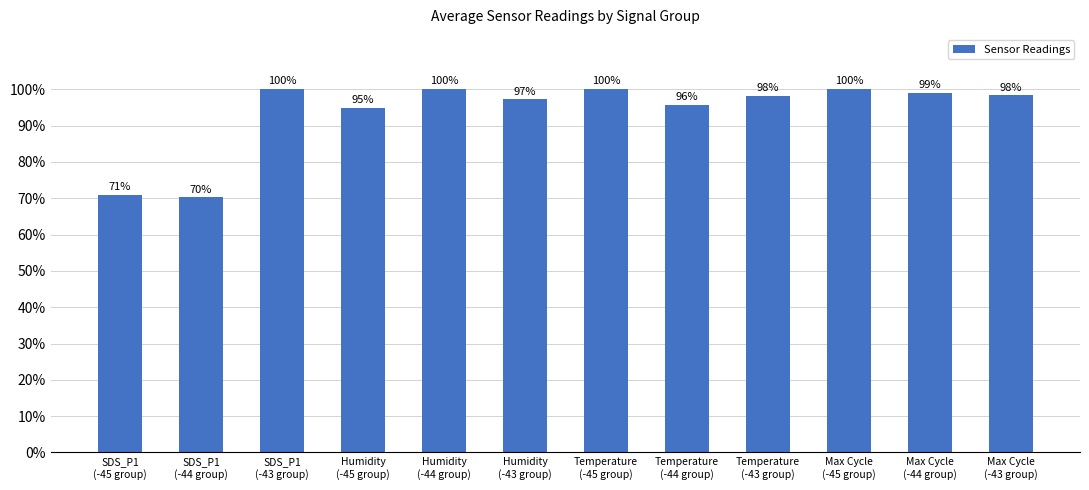

Which label corresponds to the smallest value in the chart?

SDS_P1
(-44 group)